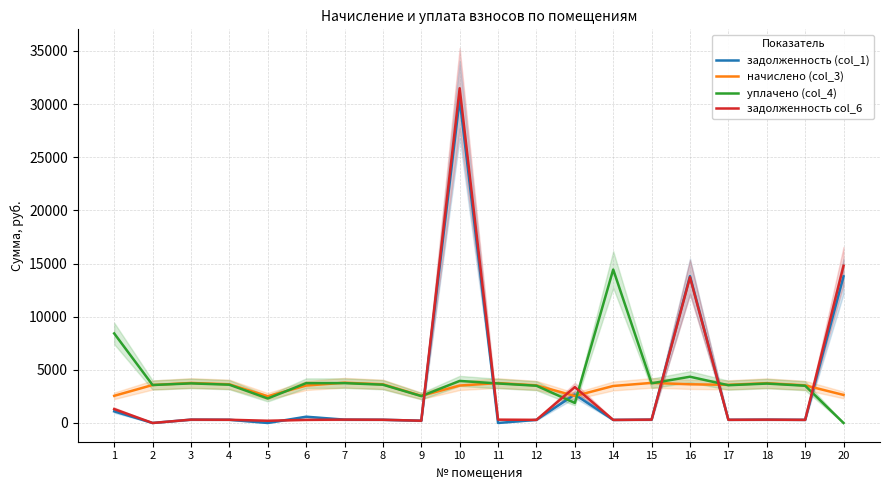

At which category does the chart reach its peak across all series?

10